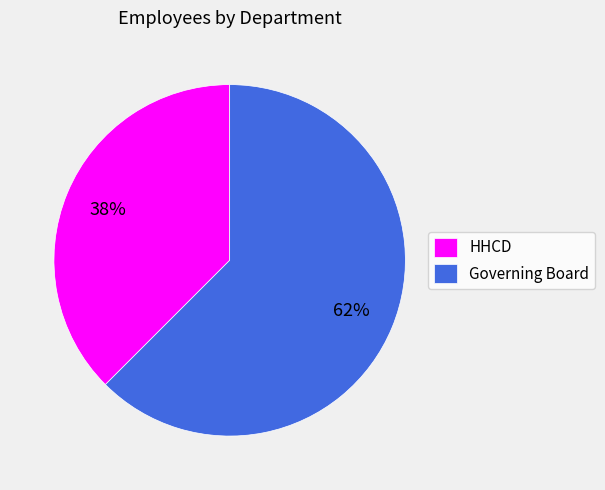

To the nearest percent, what is the average slice percentage?

50%